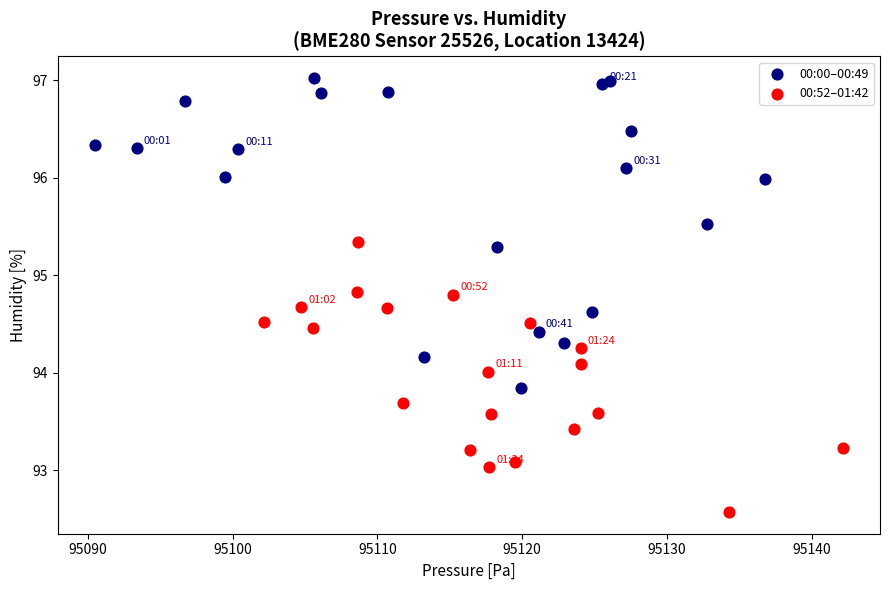

Which series contains the highest Y value?

00:00–00:49